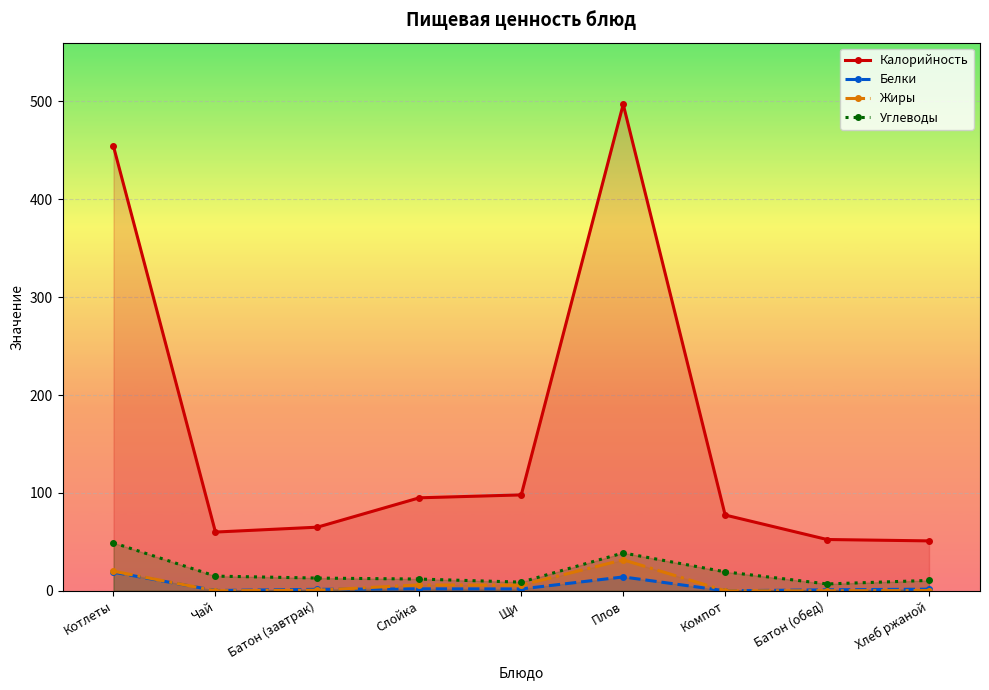

At which category does Калорийность reach its first local peak?

Плов